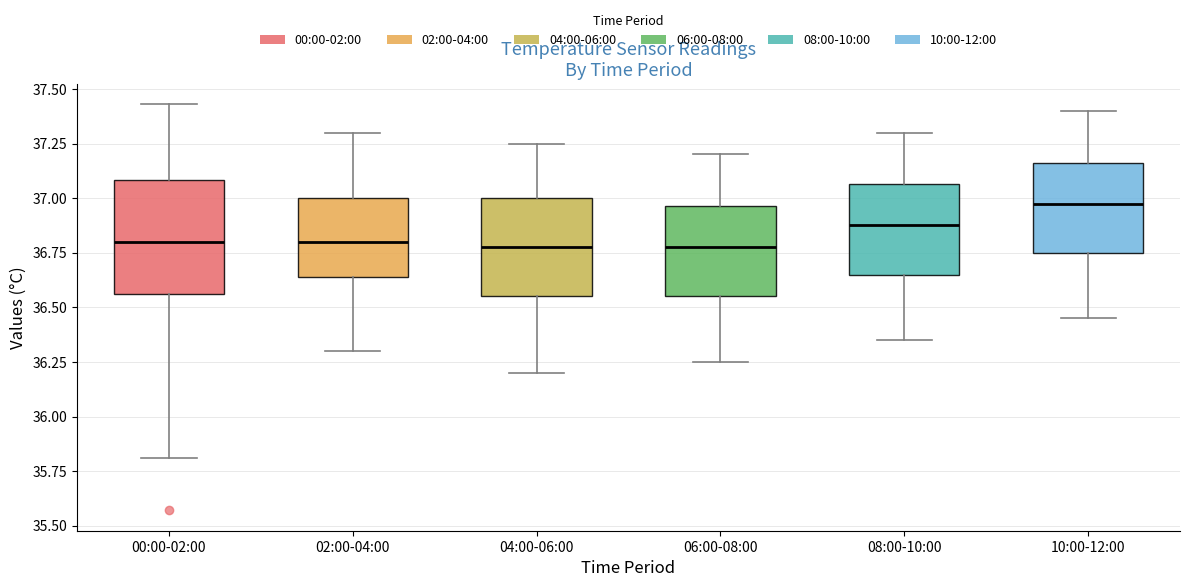

Where is the lower edge of the box for 10:00-12:00 on the y-axis? The values are not printed on the chart, so give them approximately, as read against the axis.

36.75